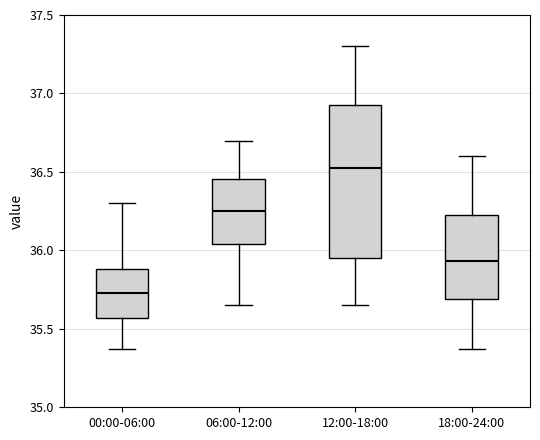

Reading left to right, read every box against the y-axis: the position of its median line, the range the box covers, and the ends of its whiskers. The values are not printed on the chart, so give them approximately, as read against the axis.

00:00-06:00: median 35.75, box 35.55 to 35.90, whiskers 35.35 to 36.30
06:00-12:00: median 36.25, box 36.05 to 36.45, whiskers 35.65 to 36.70
12:00-18:00: median 36.55, box 35.95 to 36.95, whiskers 35.65 to 37.30
18:00-24:00: median 35.95, box 35.70 to 36.25, whiskers 35.35 to 36.60